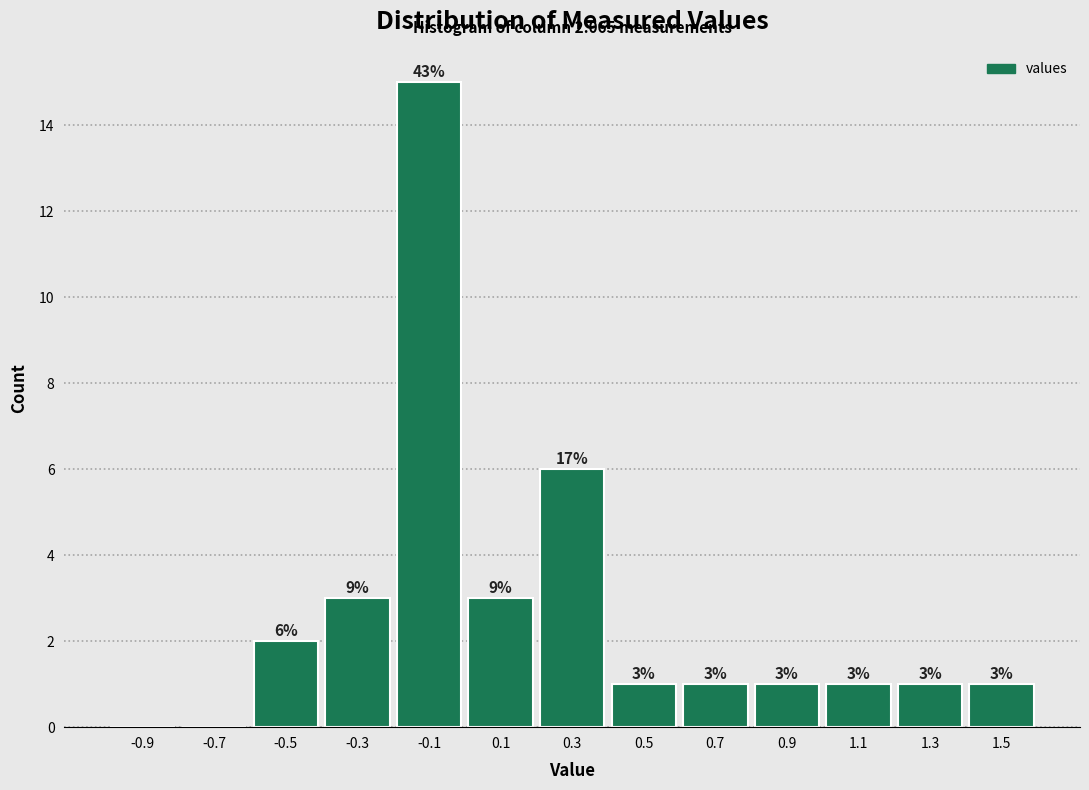

Which range on the x-axis has the tallest bar?

-0.2 to 0.0